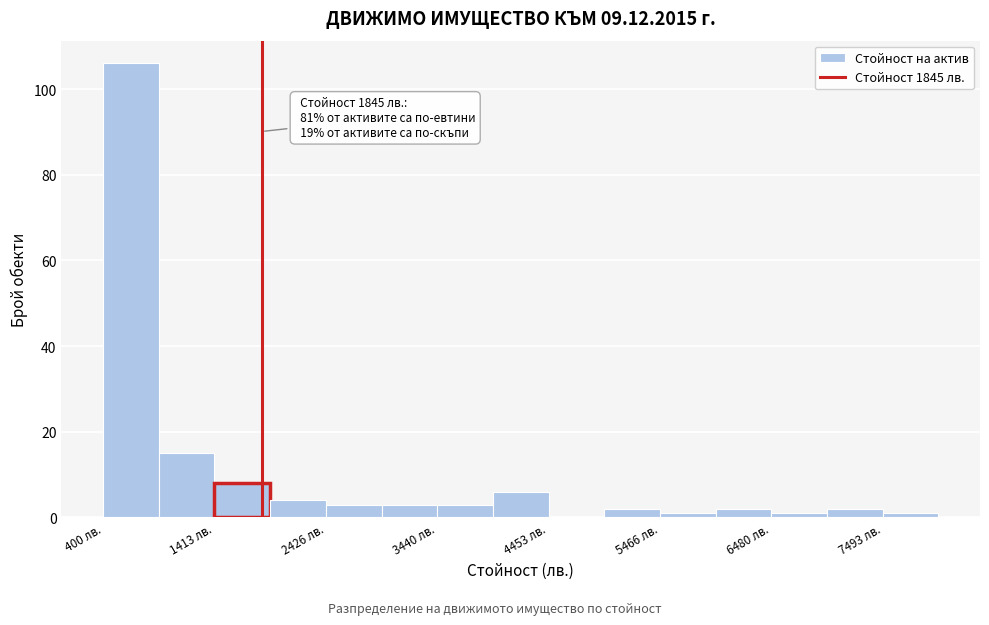

Read against the x-axis, roughly where is the centre of the tallest bar?

600